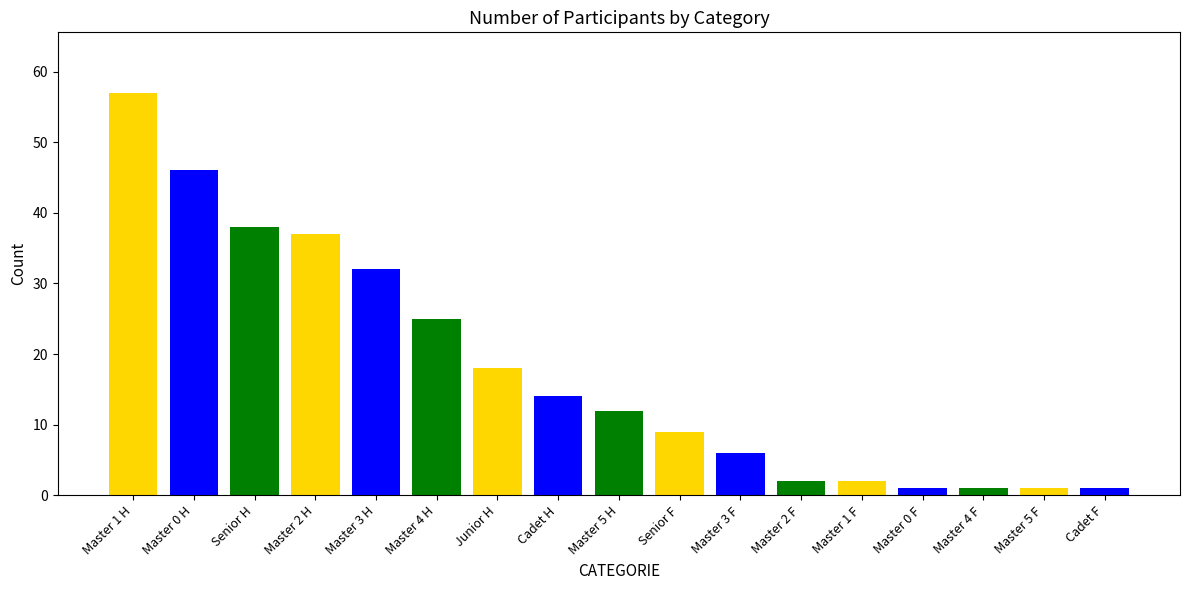

Read the value at Master 3 H.

32